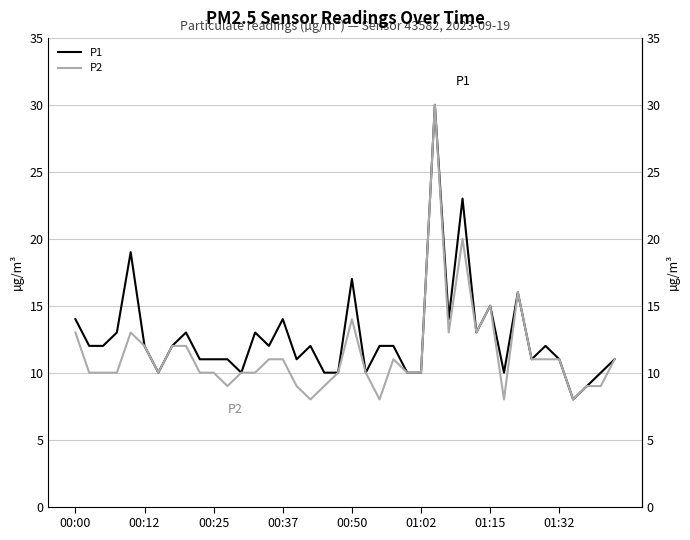

What is the average value of the P2 series?

11